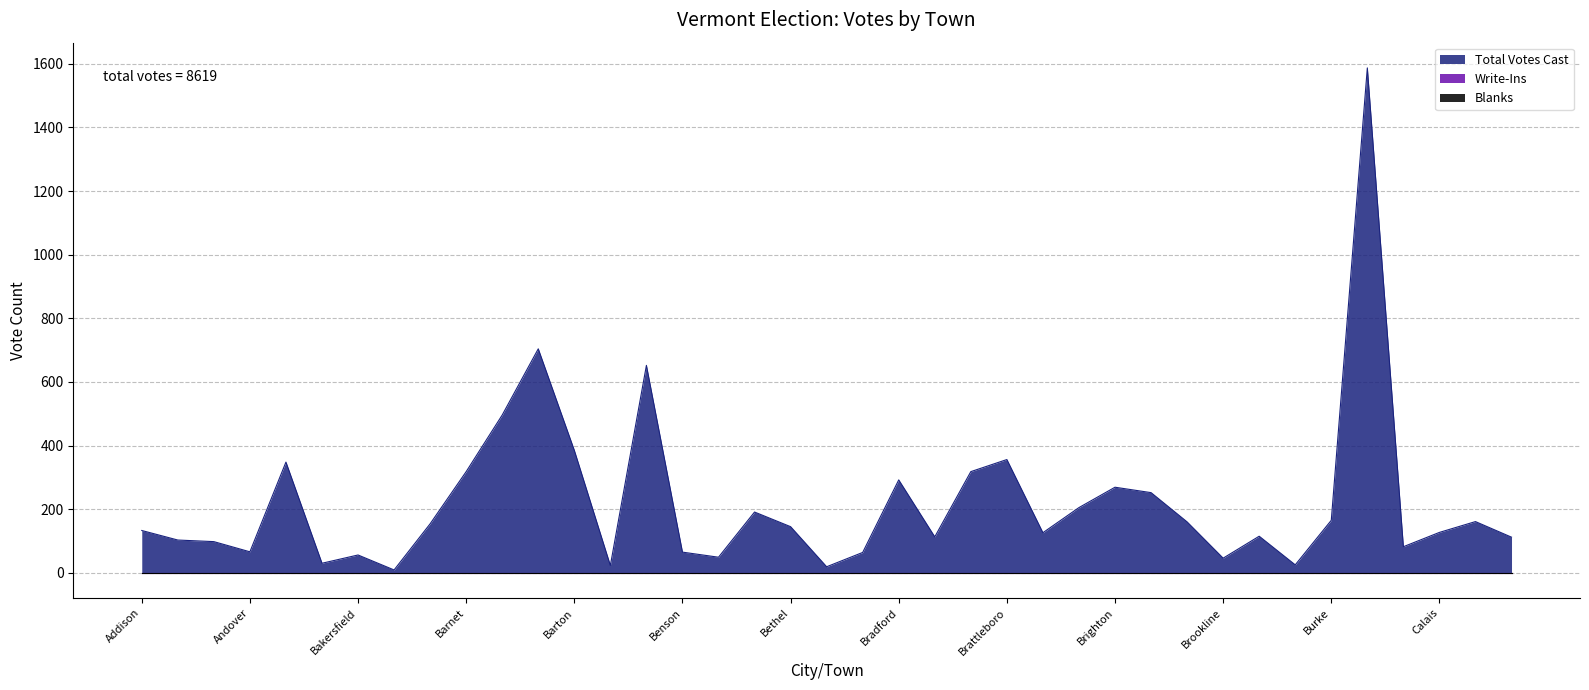

True or false: Total Votes Cast and Write-Ins cross at least once.

False